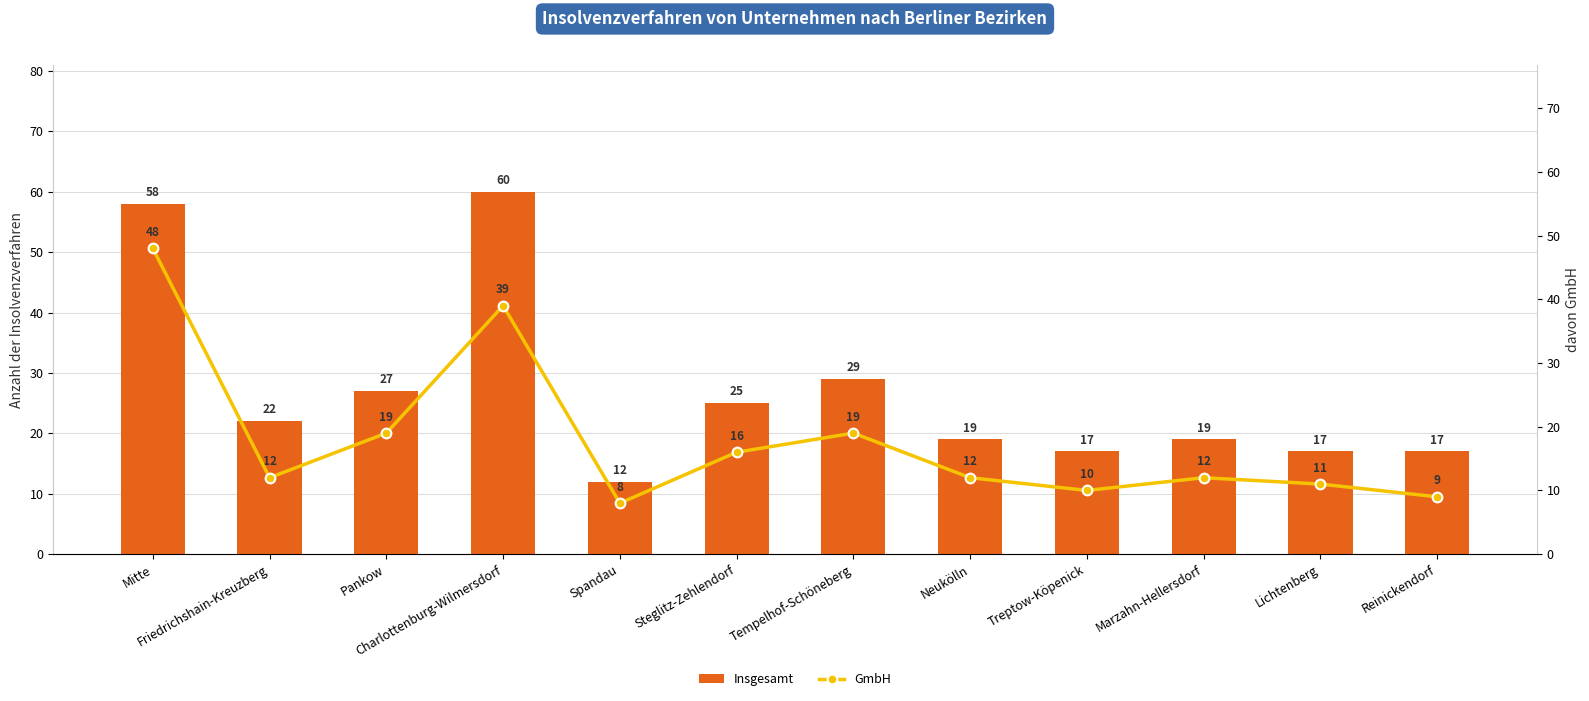

How many groups of bars are there?

12